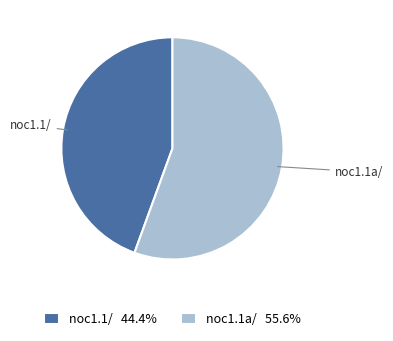

Is the sum of noc1.1a/ and noc1.1/ greater than half?

Yes